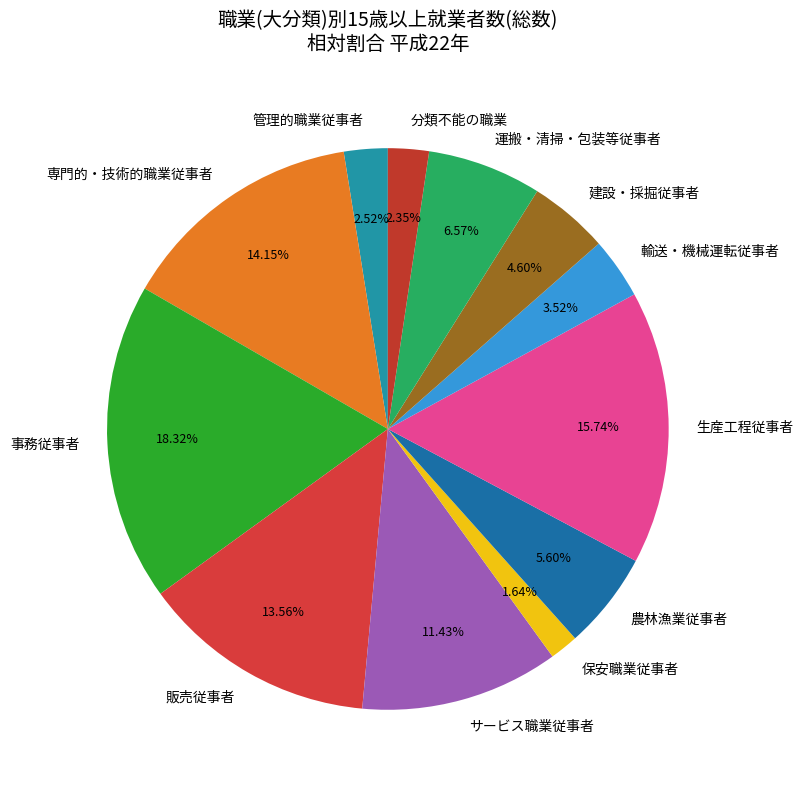

Is there any slice that represents more than half of the pie?

No